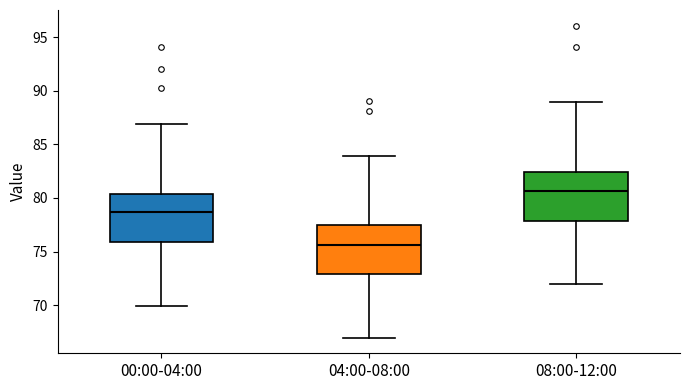

Reading left to right, read every box against the y-axis: the position of its median line, the range the box covers, and the ends of its whiskers. The values are not printed on the chart, so give them approximately, as read against the axis.

00:00-04:00: median 78.5, box 76.0 to 80.5, whiskers 70.0 to 87.0
04:00-08:00: median 75.5, box 73.0 to 77.5, whiskers 67.0 to 84.0
08:00-12:00: median 80.5, box 78.0 to 82.5, whiskers 72.0 to 89.0